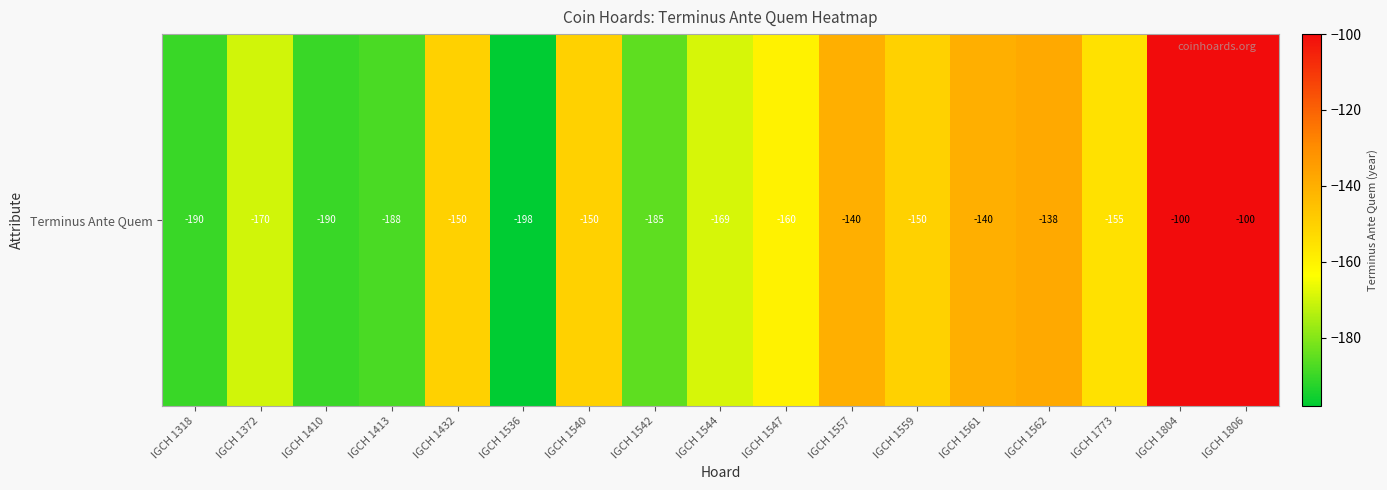

Reading left to right, transcribe all the data shown in this chart.

IGCH 1318=-190	IGCH 1372=-170	IGCH 1410=-190	IGCH 1413=-188	IGCH 1432=-150	IGCH 1536=-198	IGCH 1540=-150	IGCH 1542=-185	IGCH 1544=-169	IGCH 1547=-160	IGCH 1557=-140	IGCH 1559=-150	IGCH 1561=-140	IGCH 1562=-138	IGCH 1773=-155	IGCH 1804=-100	IGCH 1806=-100